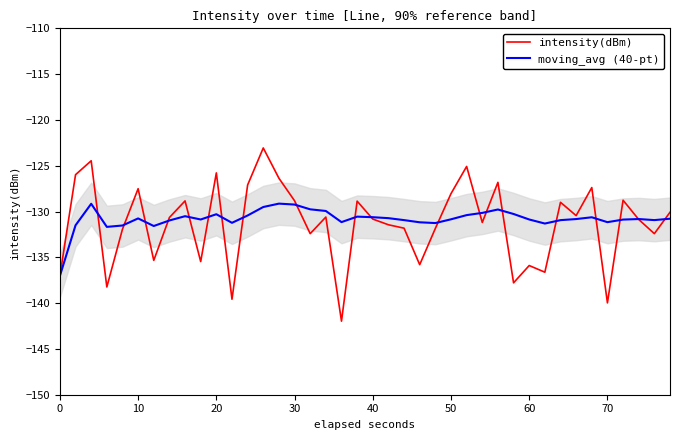

Count the number of data series in this chart.

2